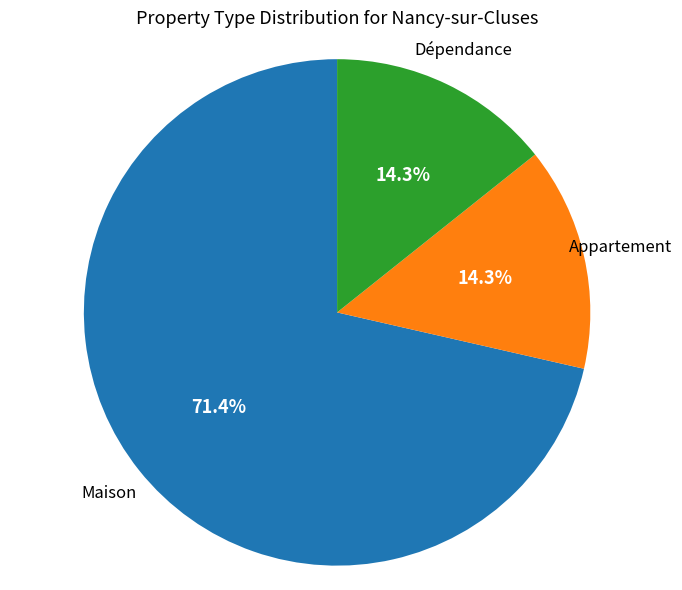

Does any single category account for the majority?

Yes